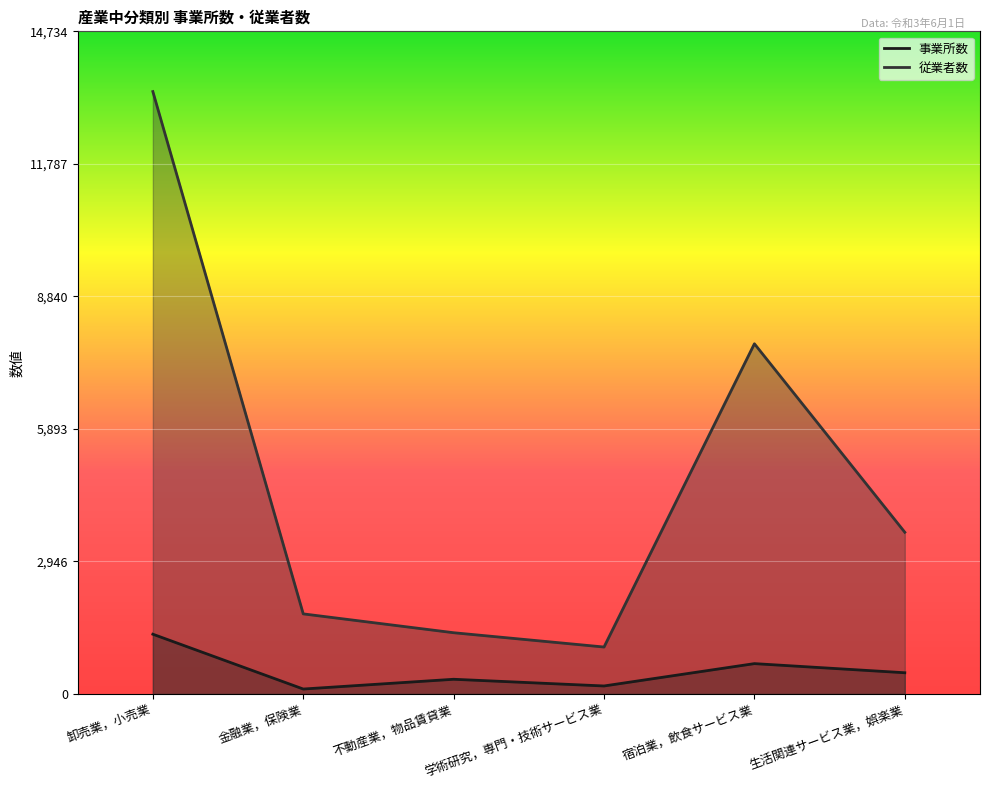

Read the 事業所数 value at 学術研究，専門・技術サービス業, to the nearest 10.

180